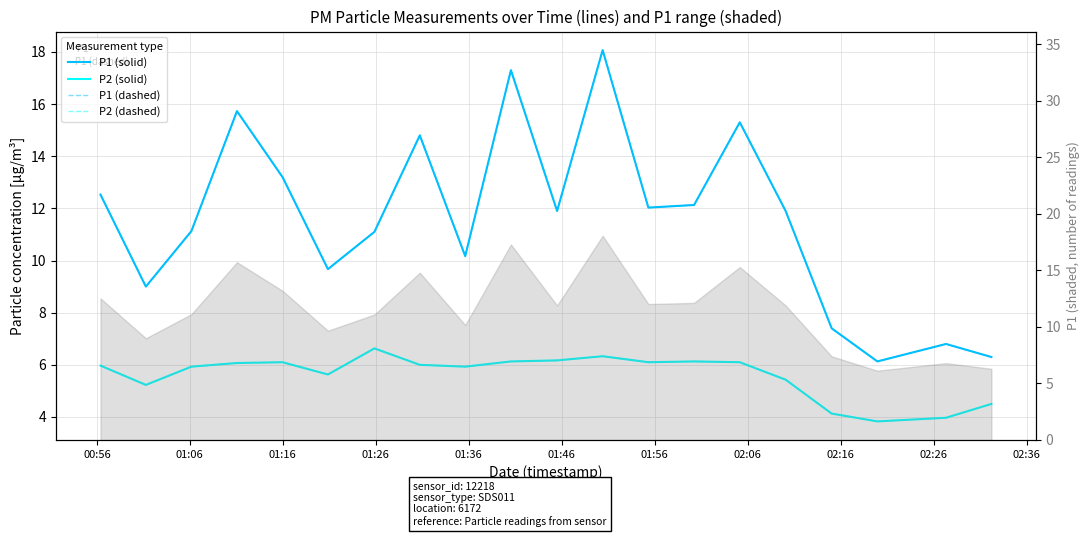

Rank the series at 01:16 from highest to lowest value.

P1 (solid), P1 (dashed), P2 (solid), P2 (dashed)